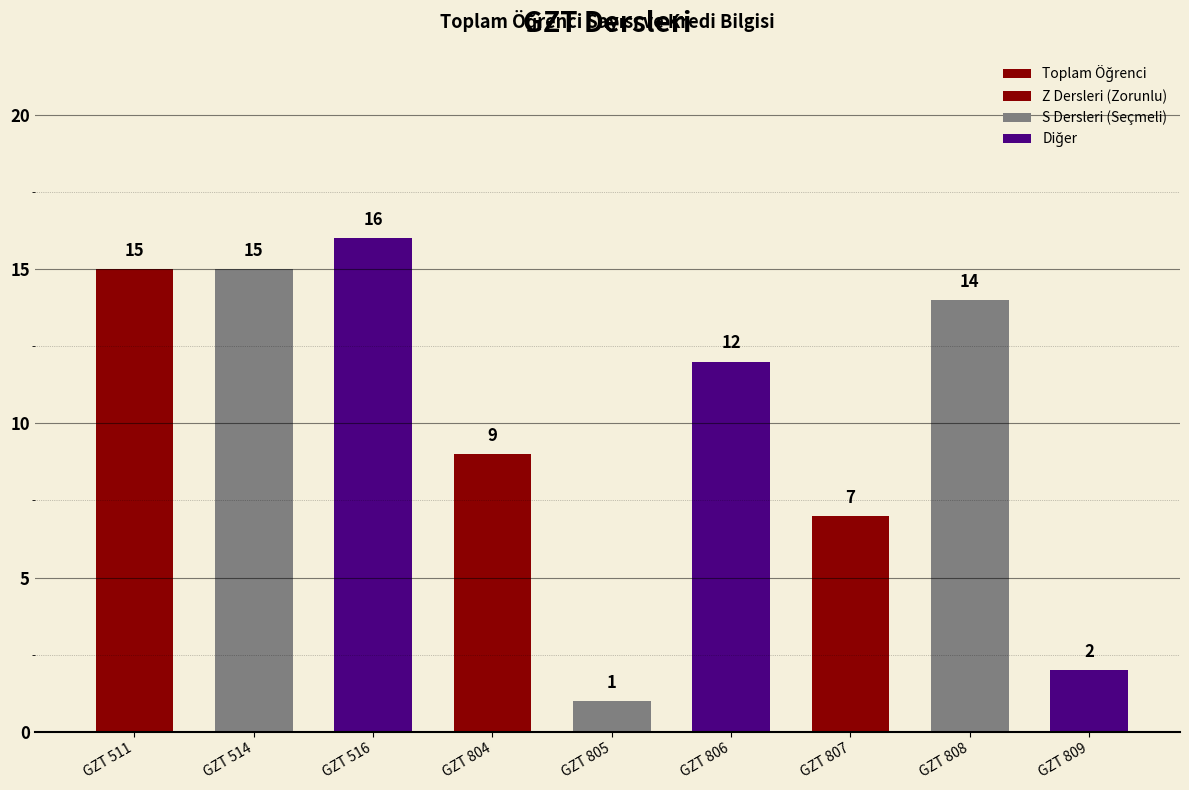

Which label corresponds to the largest value in the chart?

GZT 516